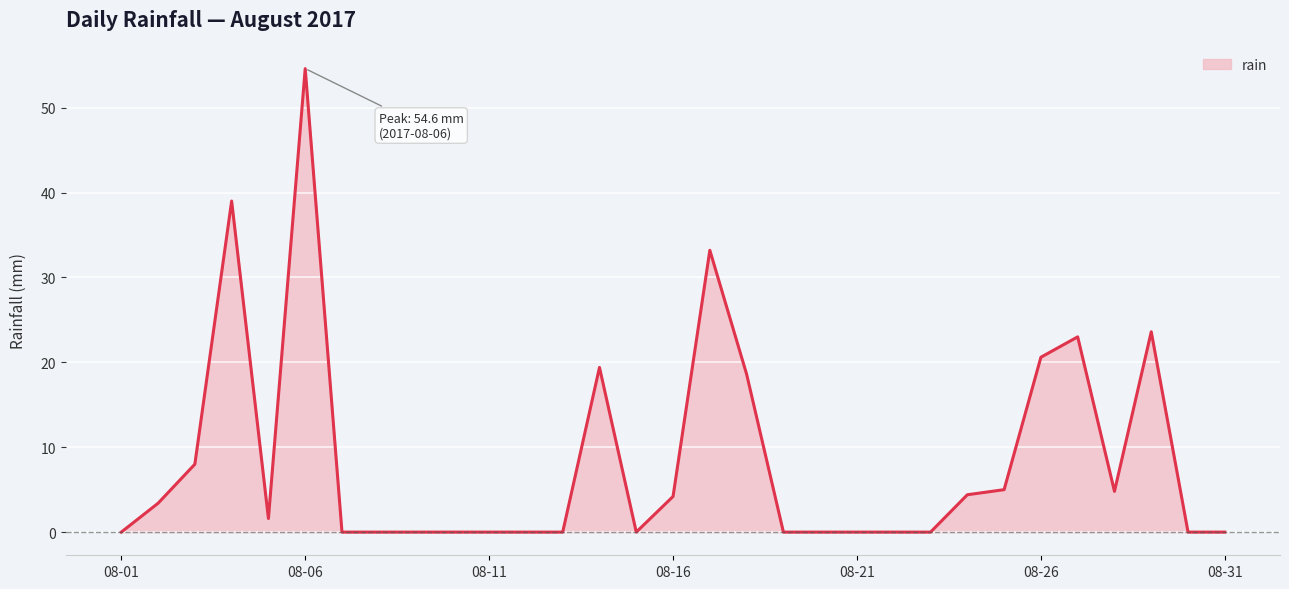

What is the greatest value displayed?

54.6